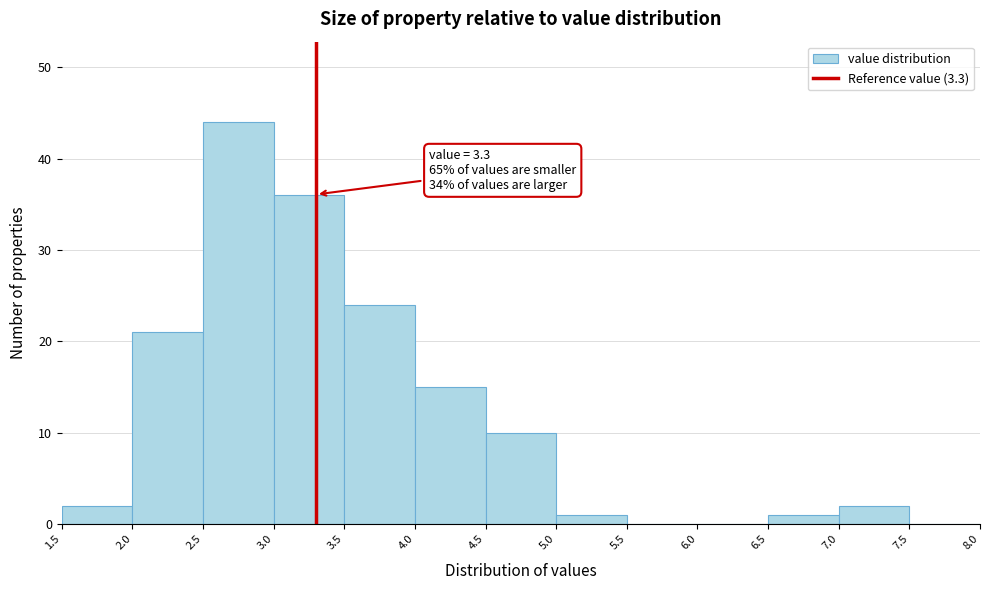

Which range on the x-axis has the tallest bar?

2.5 to 3.0